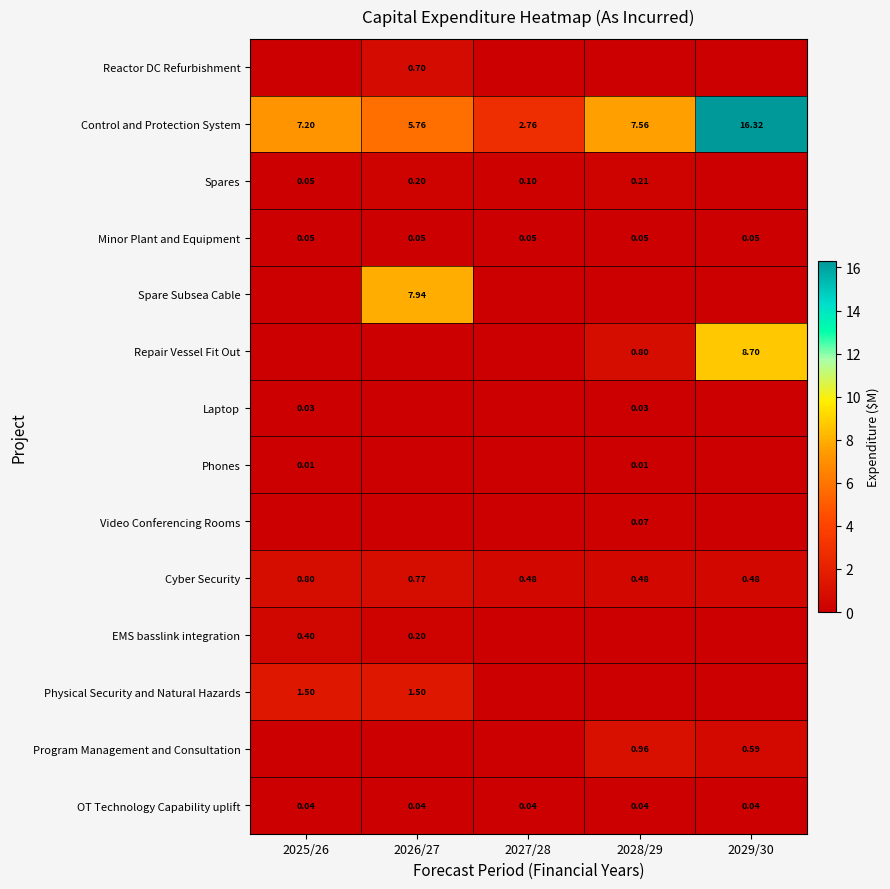

What is the greatest value displayed?

16.3